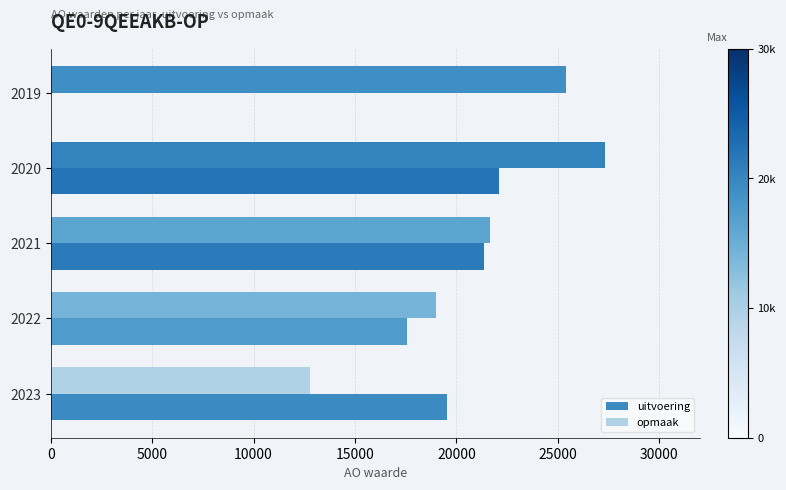

Which series has the largest range (max minus min)?

uitvoering